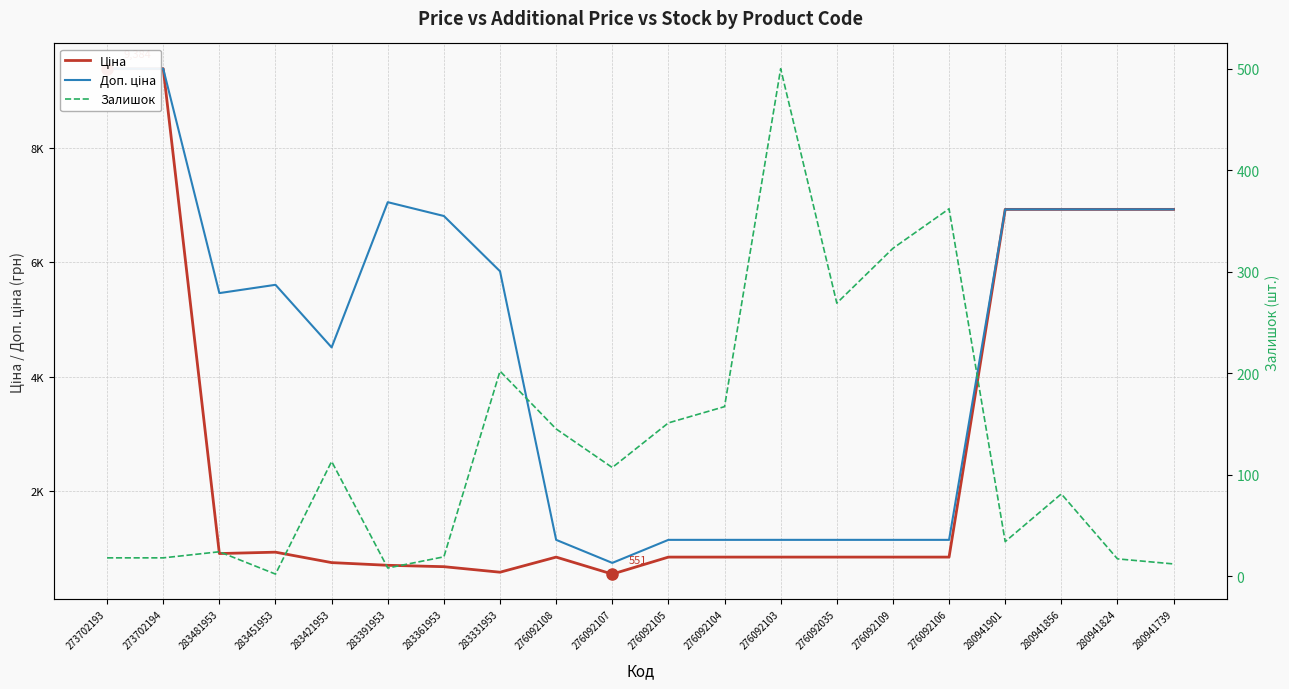

How many lines are shown in the chart?

3